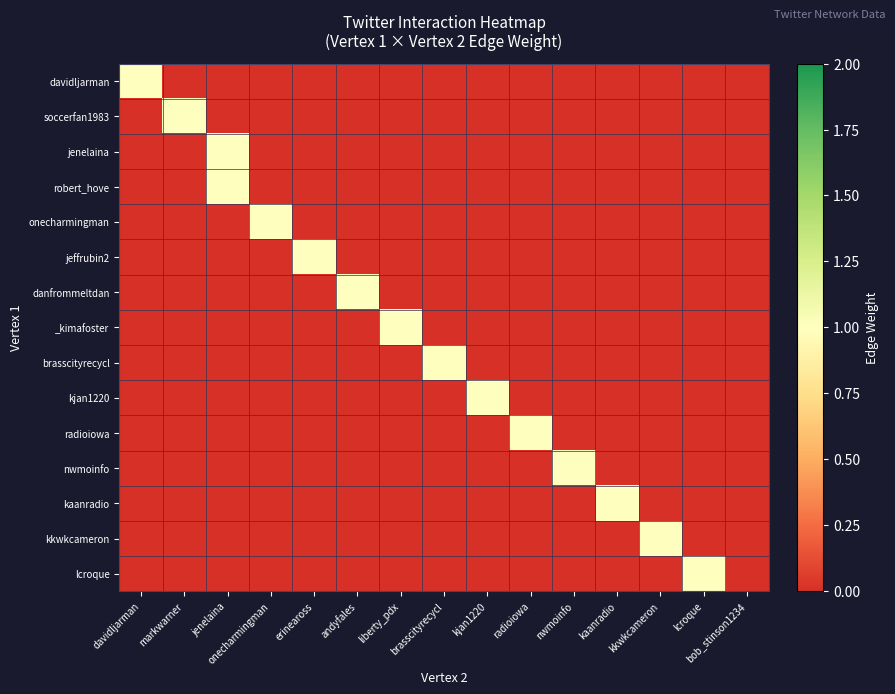

Count the number of categories in the chart.

15